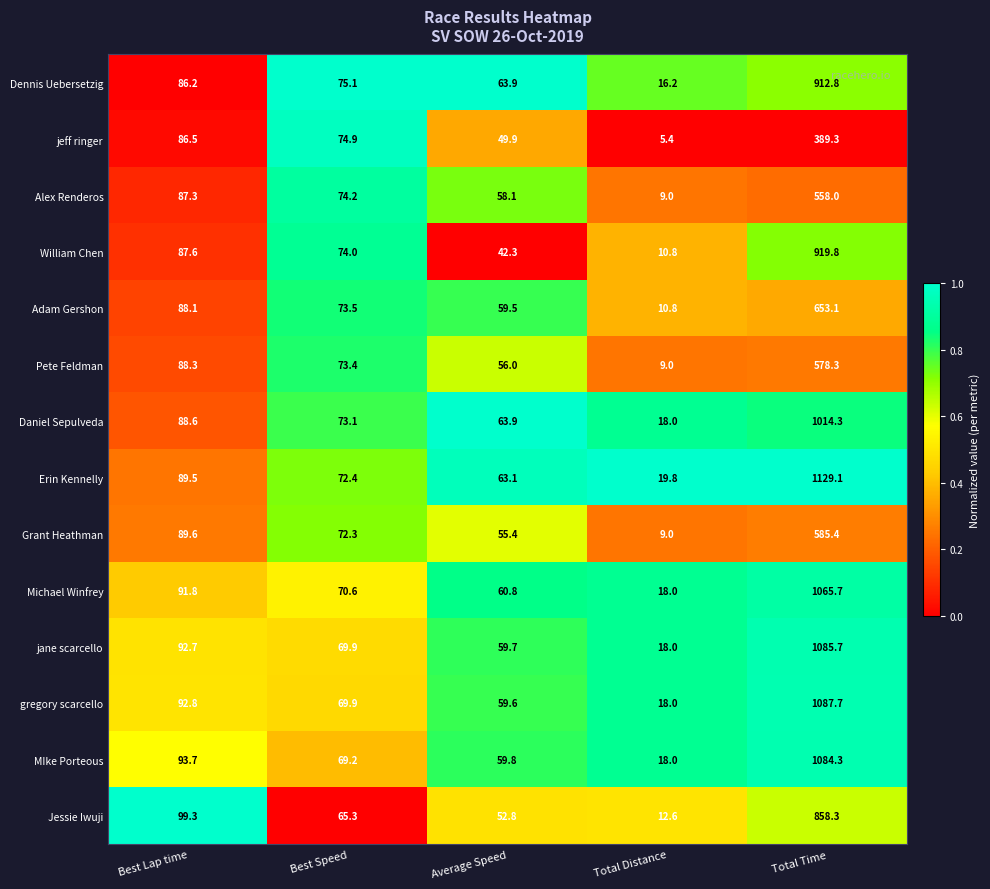

At which category is the sum across all series the highest?

Total Time